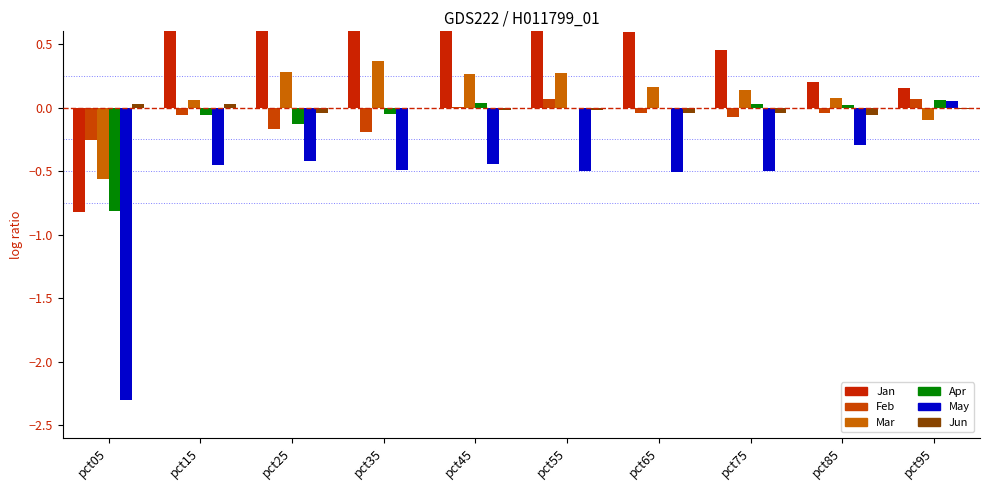

Reading left to right, extract all data points from this chart.

Jan: pct05=-0.8	pct15=0.9	pct25=0.9	pct35=0.8	pct45=0.8	pct55=0.8	pct65=0.6	pct75=0.4	pct85=0.2	pct95=0.2
Feb: pct05=-0.3	pct15=-0.1	pct25=-0.2	pct35=-0.2	pct45=0.0	pct55=0.1	pct65=-0.0	pct75=-0.1	pct85=-0.0	pct95=0.1
Mar: pct05=-0.6	pct15=0.1	pct25=0.3	pct35=0.4	pct45=0.3	pct55=0.3	pct65=0.2	pct75=0.1	pct85=0.1	pct95=-0.1
Apr: pct05=-0.8	pct15=-0.1	pct25=-0.1	pct35=-0.1	pct45=0.0	pct55=-0.0	pct65=-0.0	pct75=0.0	pct85=0.0	pct95=0.1
May: pct05=-2.3	pct15=-0.5	pct25=-0.4	pct35=-0.5	pct45=-0.4	pct55=-0.5	pct65=-0.5	pct75=-0.5	pct85=-0.3	pct95=0.1
Jun: pct05=0.0	pct15=0.0	pct25=-0.0	pct35=-0.0	pct45=-0.0	pct55=-0.0	pct65=-0.0	pct75=-0.0	pct85=-0.1	pct95=-0.0